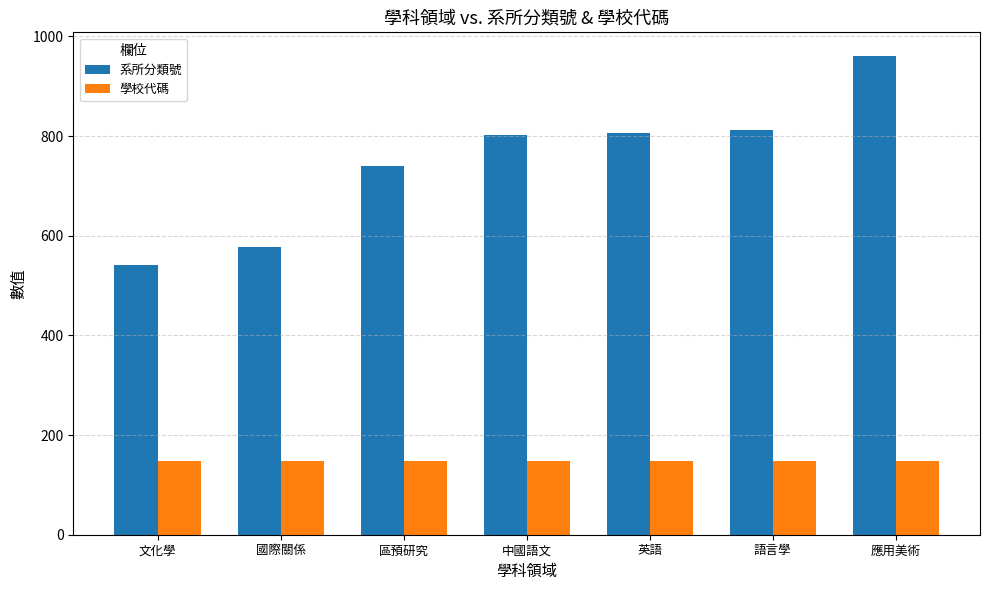

At 文化學, list the series in order from largest to smallest.

系所分類號, 學校代碼